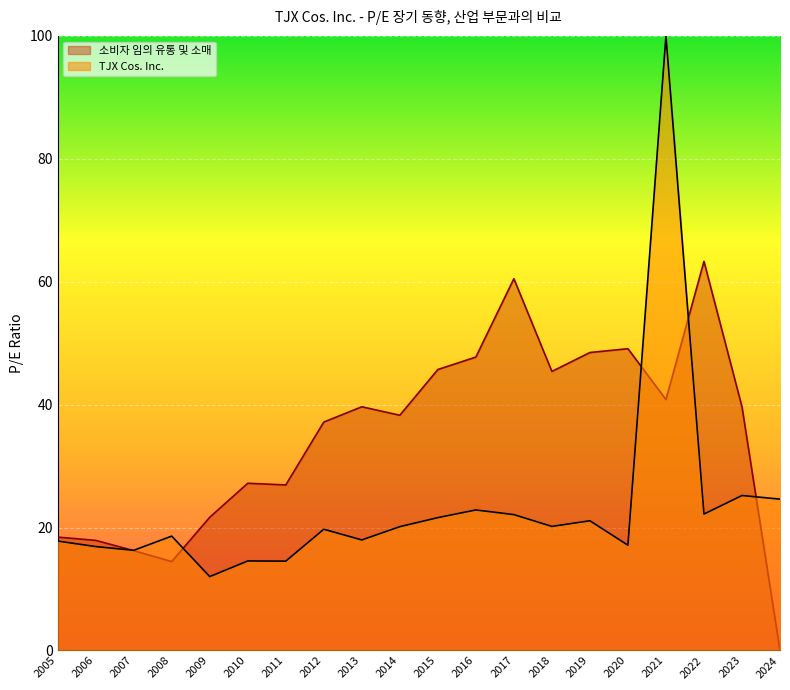

Which series has the widest spread of values?

TJX Cos. Inc.